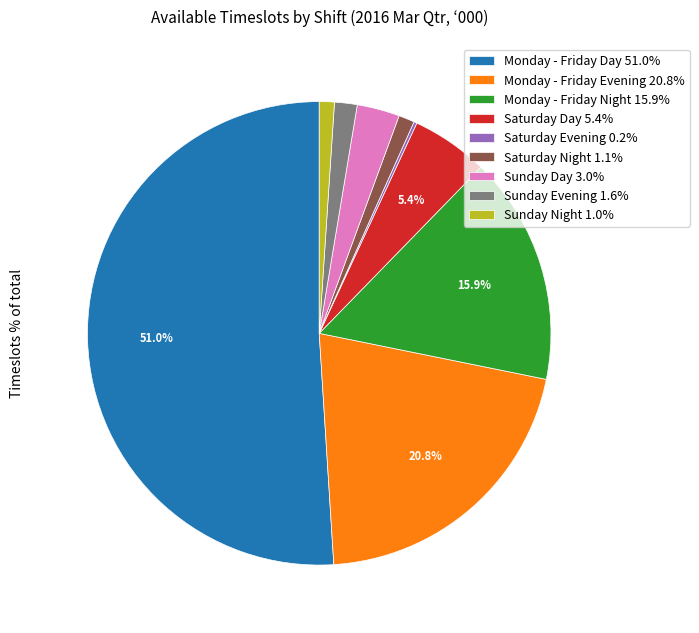

To the nearest percent, what is the average slice percentage?

11%